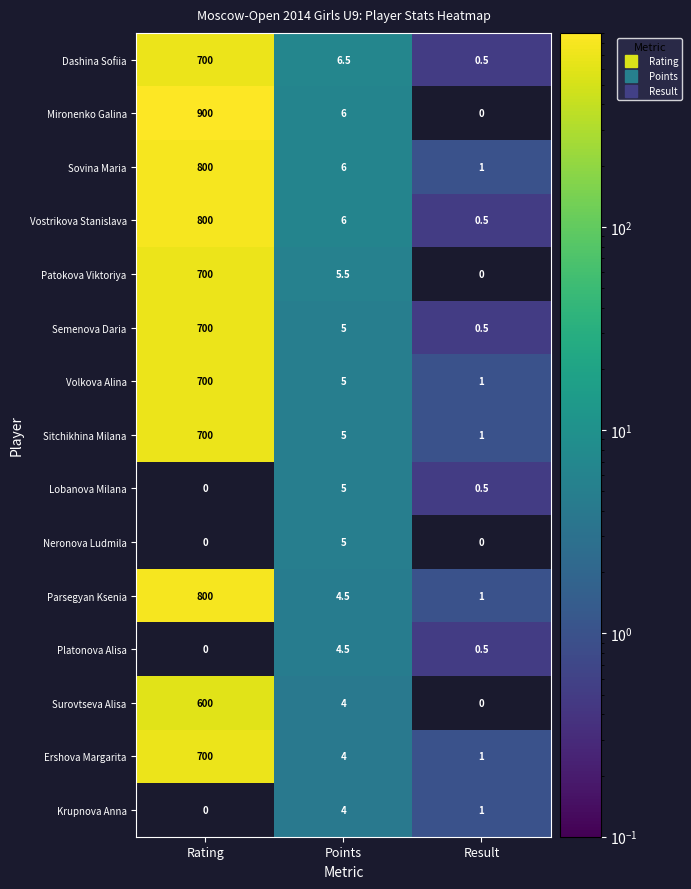

What is the sum of all Ershova Margarita values?

705.0